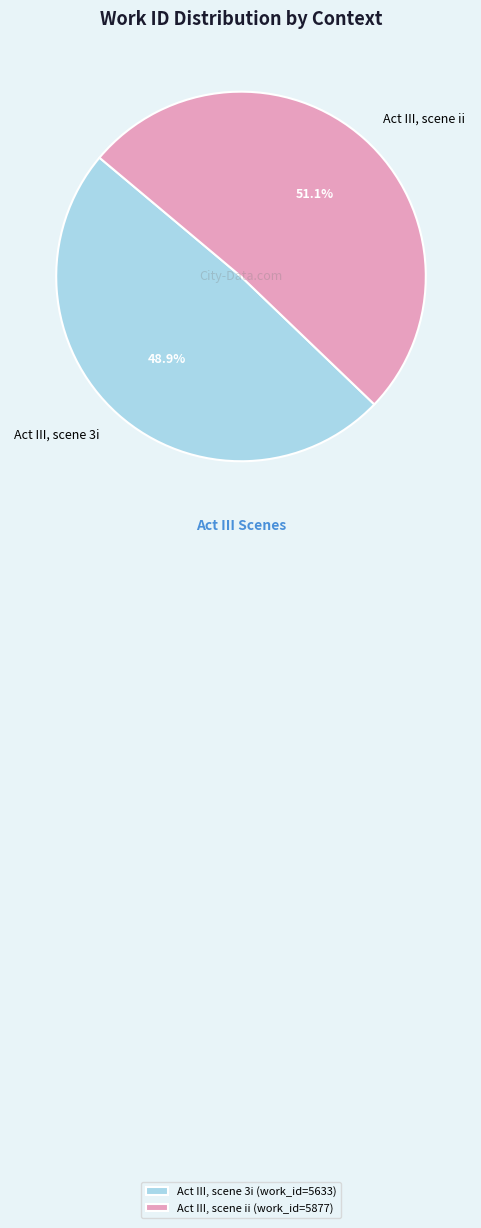

To the nearest percent, what is the average slice percentage?

50%